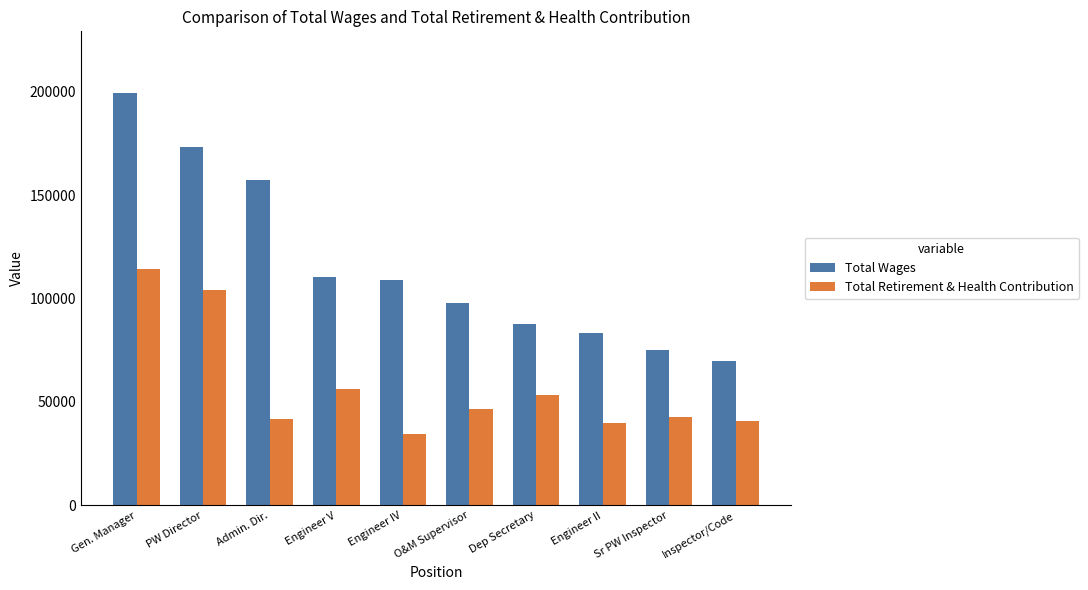

Which series has the widest spread of values?

Total Wages